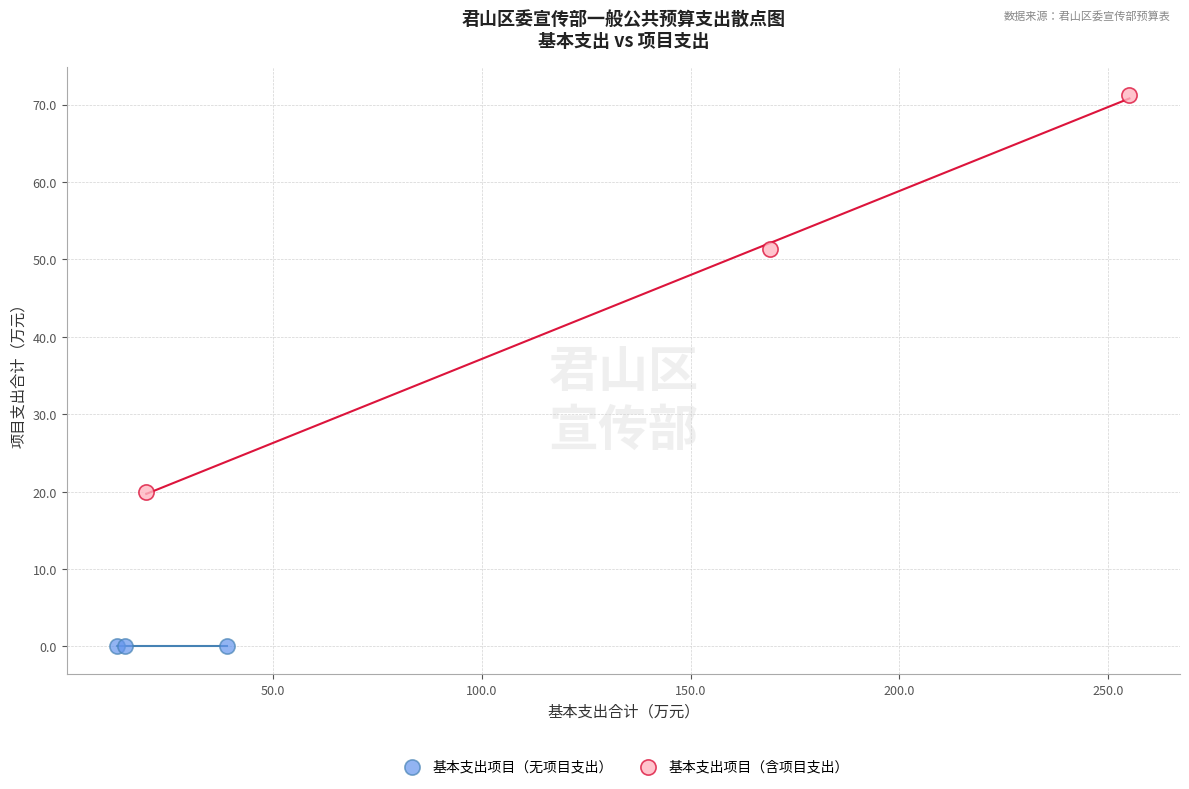

Which series reaches the maximum Y coordinate?

基本支出项目（含项目支出）